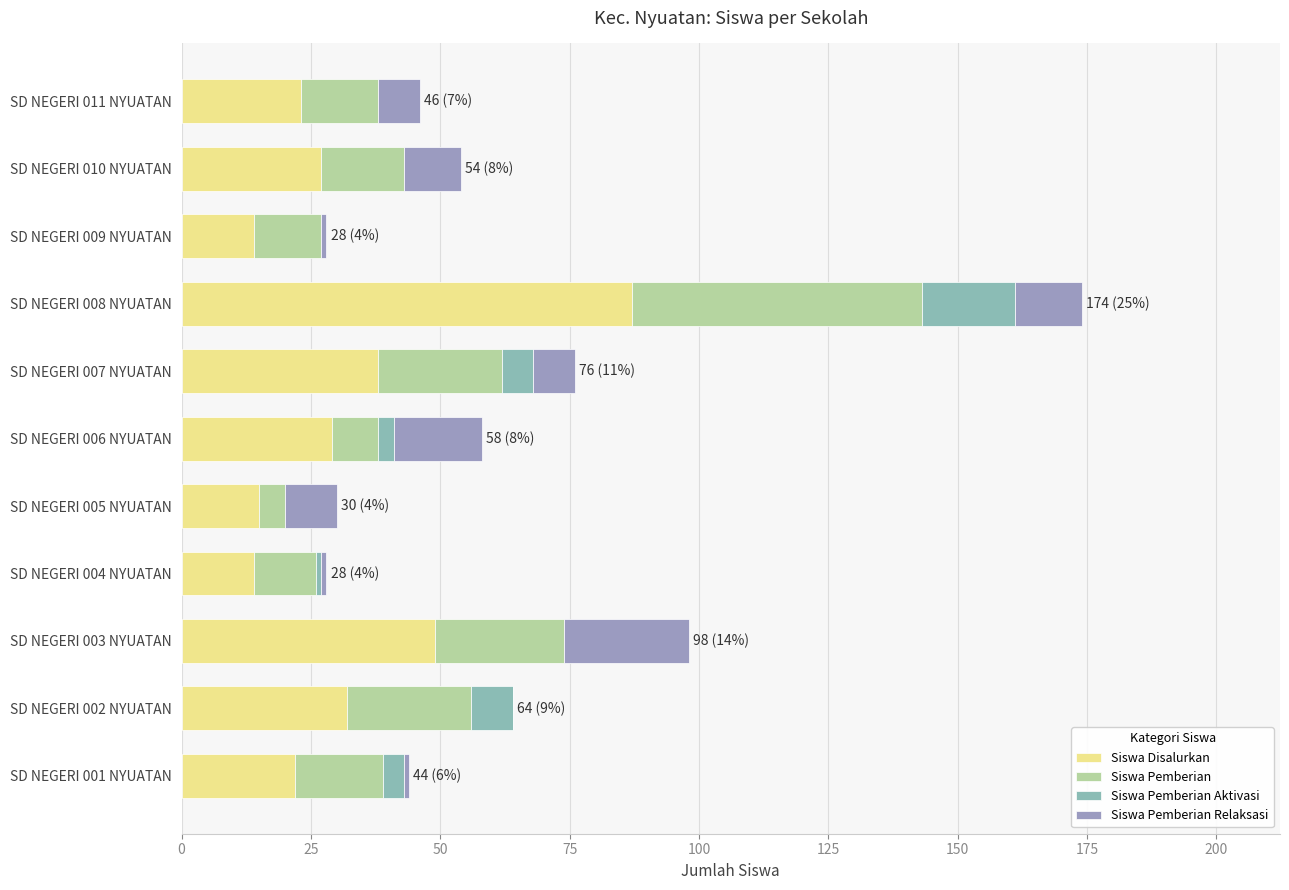

What is the average value of the Siswa Pemberian Relaksasi series?

9